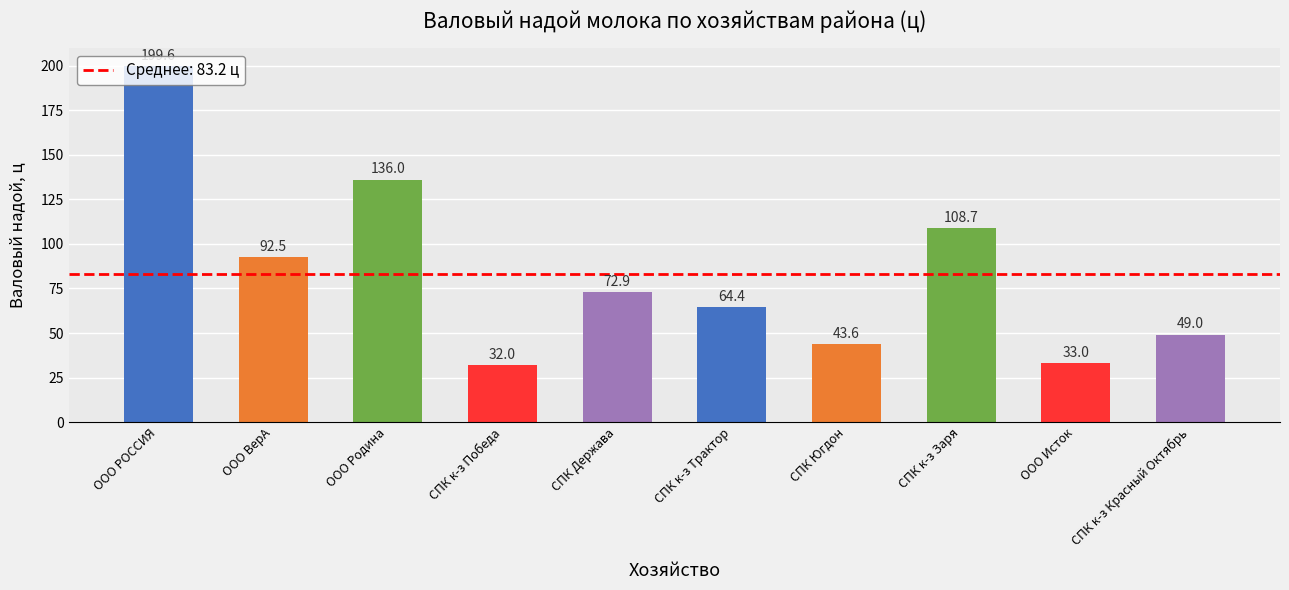

Where is the data nearest to the value 115?

СПК к-з Заря